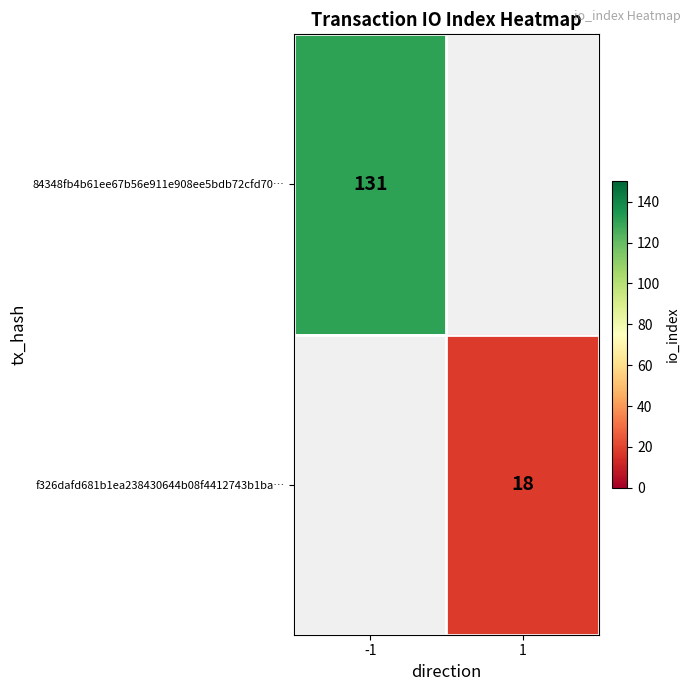

Which label corresponds to the largest value in the chart?

-1